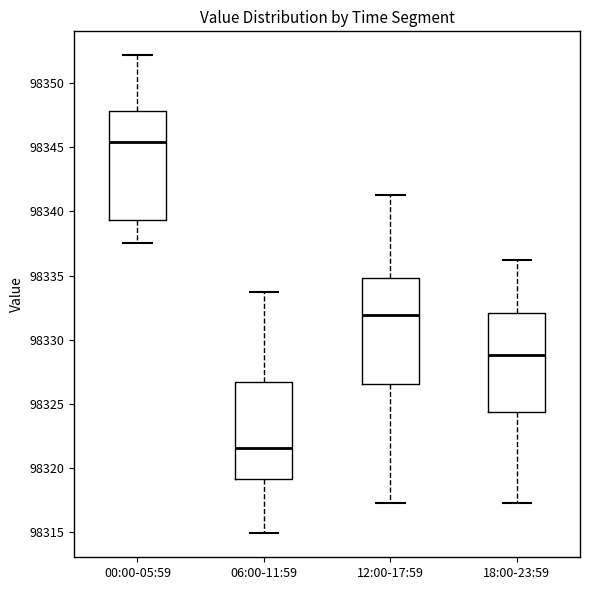

Reading left to right, read every box against the y-axis: the position of its median line, the range the box covers, and the ends of its whiskers. The values are not printed on the chart, so give them approximately, as read against the axis.

00:00-05:59: median 98345.5, box 98339.5 to 98348.0, whiskers 98337.5 to 98352.0
06:00-11:59: median 98321.5, box 98319.0 to 98326.5, whiskers 98315.0 to 98334.0
12:00-17:59: median 98332.0, box 98326.5 to 98335.0, whiskers 98317.5 to 98341.5
18:00-23:59: median 98329.0, box 98324.5 to 98332.0, whiskers 98317.5 to 98336.0